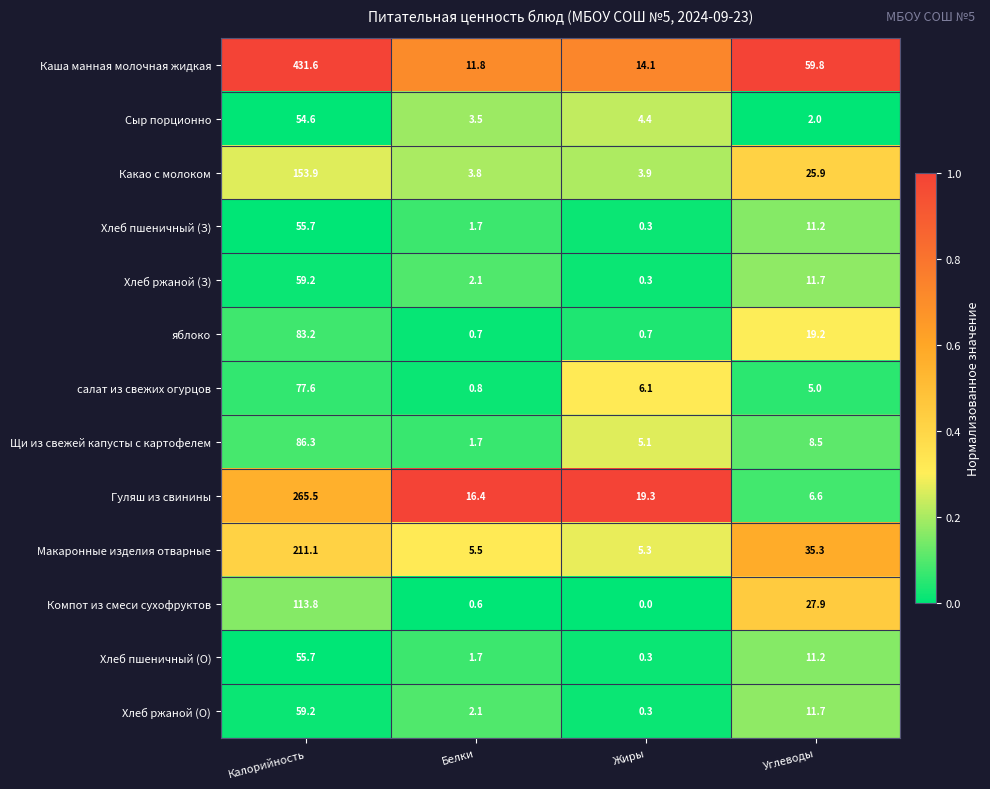

Where does the Какао с молоком series first go above 25?

Калорийность